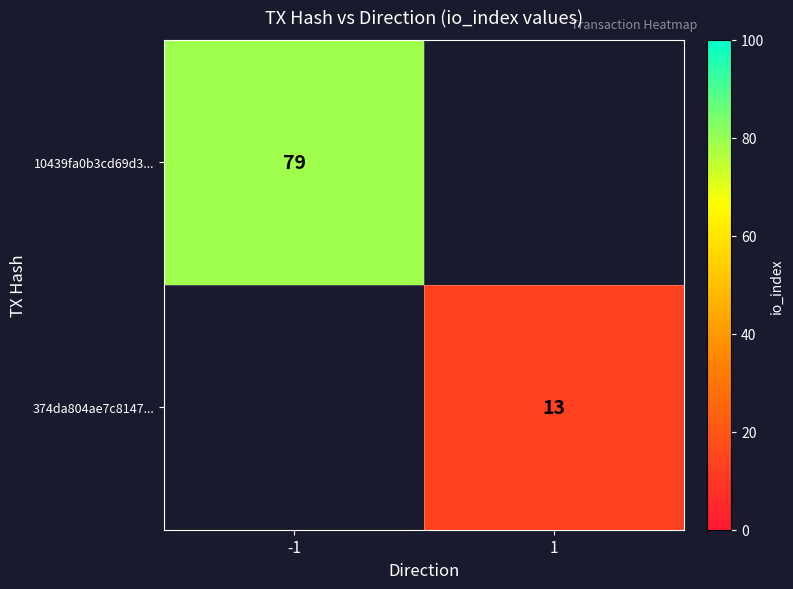

True or false: 10439fa0b3cd69d3... has a value of 79 at -1.

True